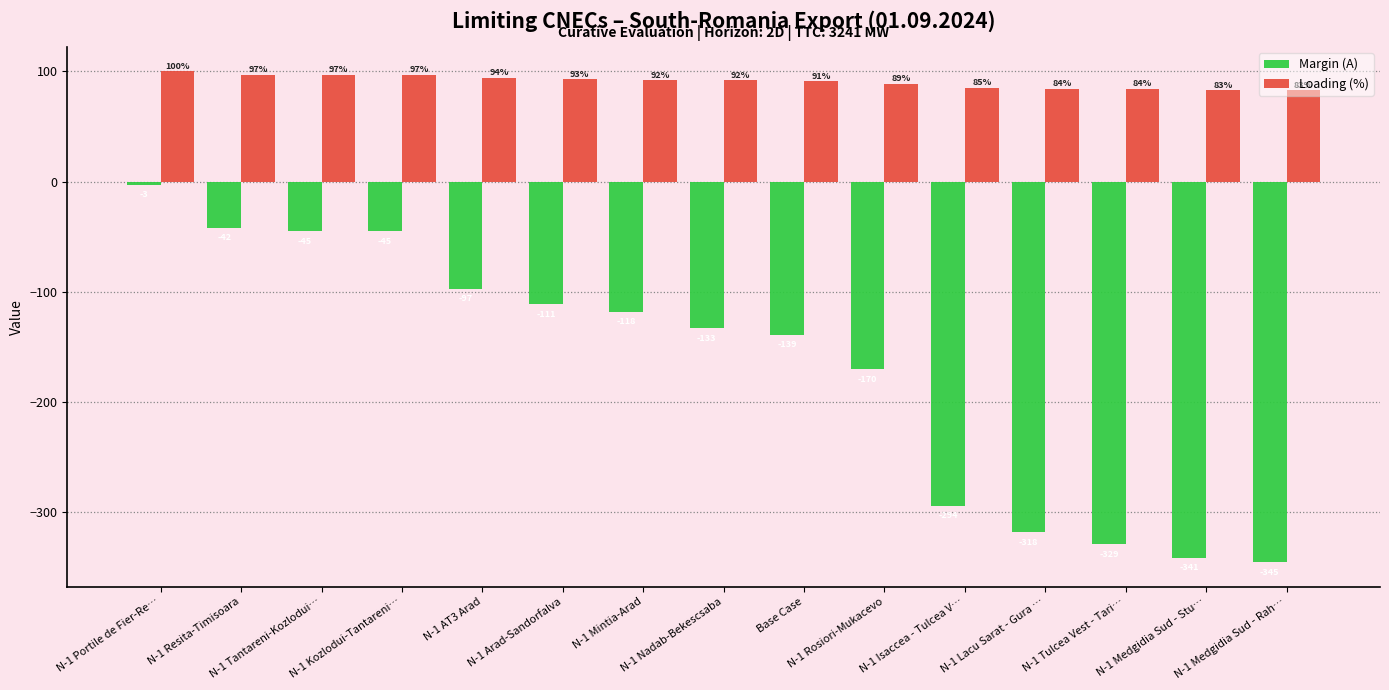

Which category has the highest value across all series?

N-1 Portile de Fier-Re…